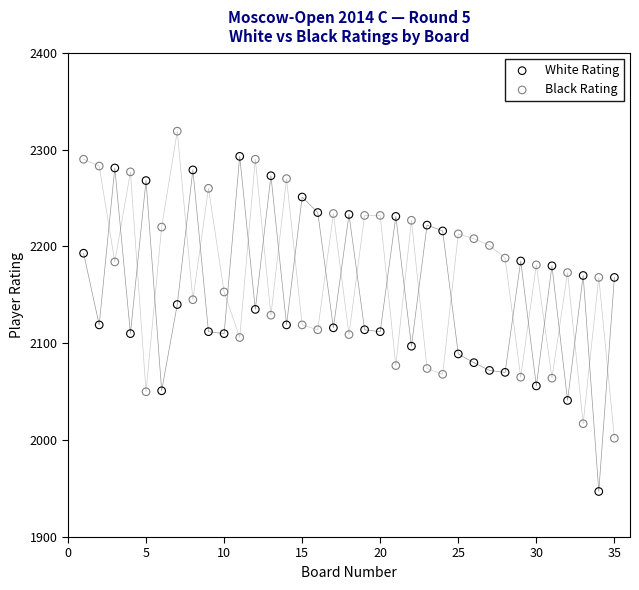

Which series has the largest Y range (max minus min)?

White Rating